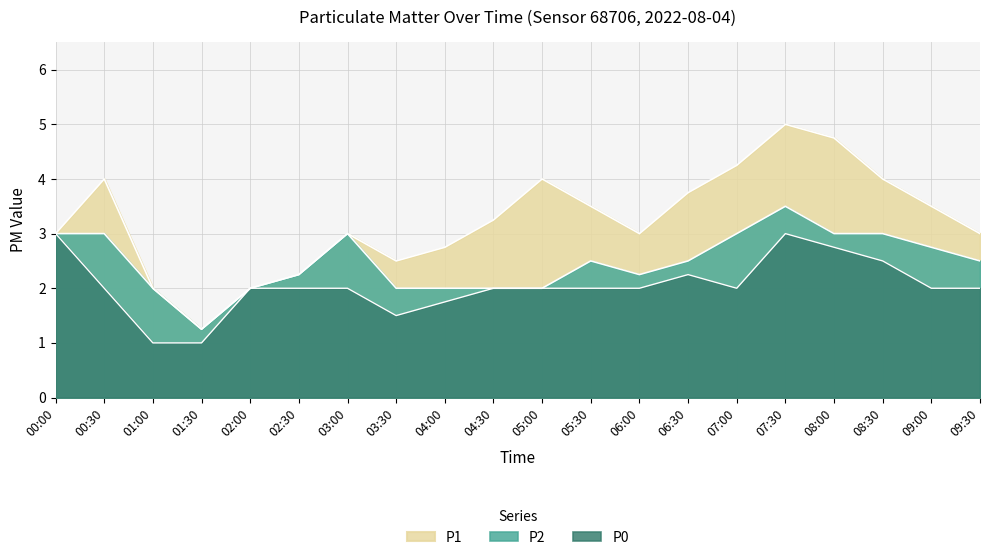

At which label does P2 reach its peak?

07:30